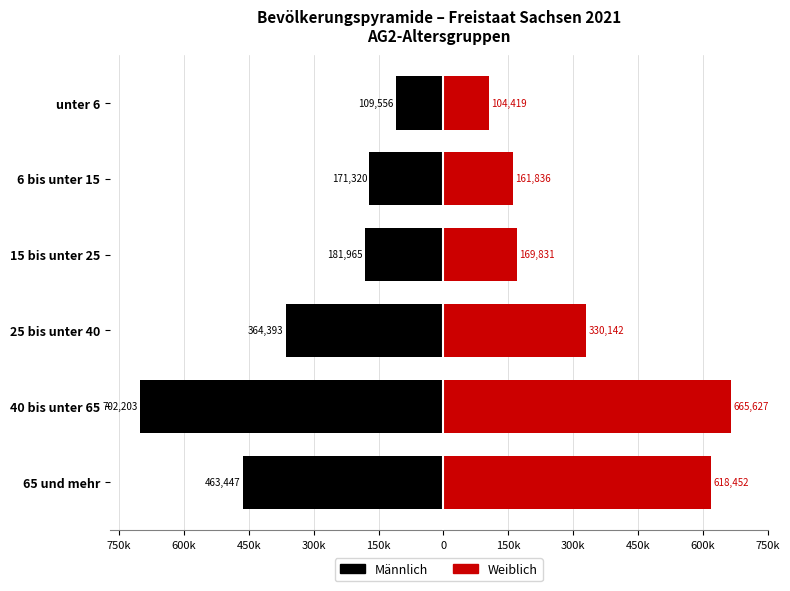

What position from the left is 6 bis unter 15?

5